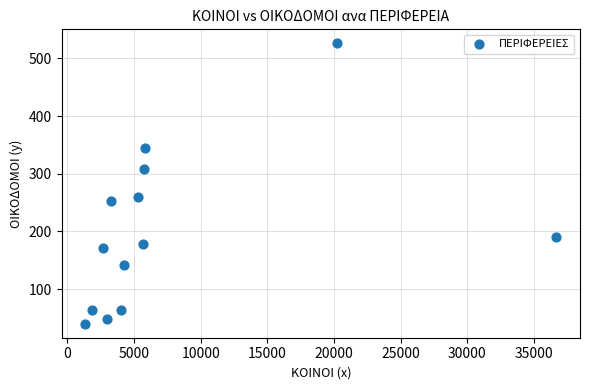

What is the range of X values (max minus min)?

35346